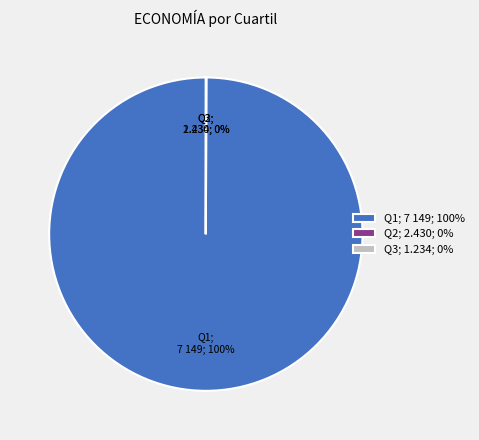

Which slice is the largest?

Q1; 7 149; 100%